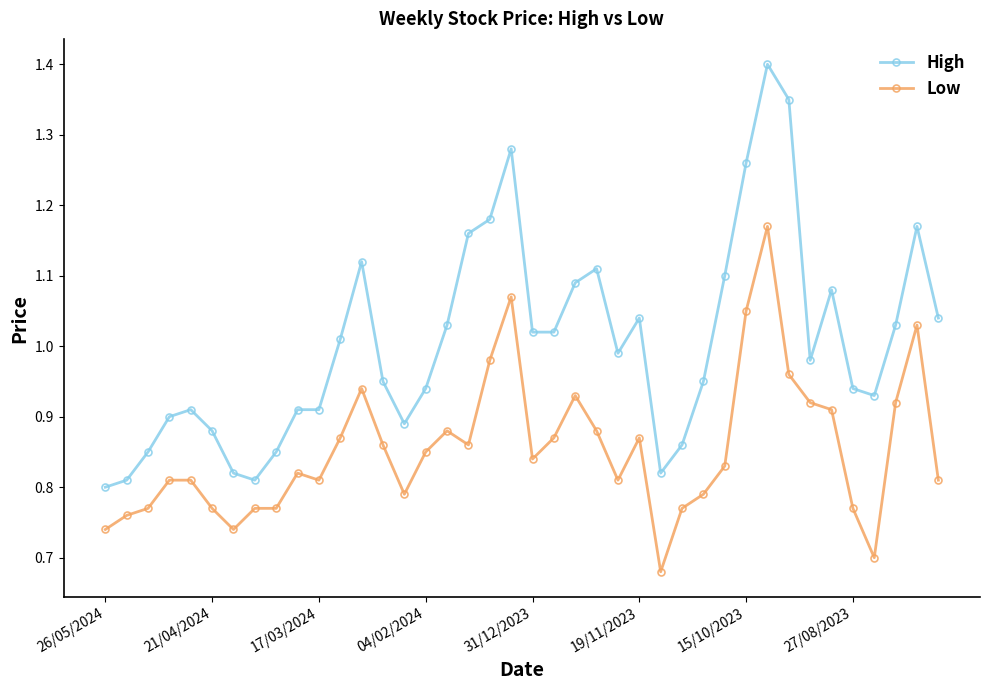

True or false: Low and High cross at least once.

False